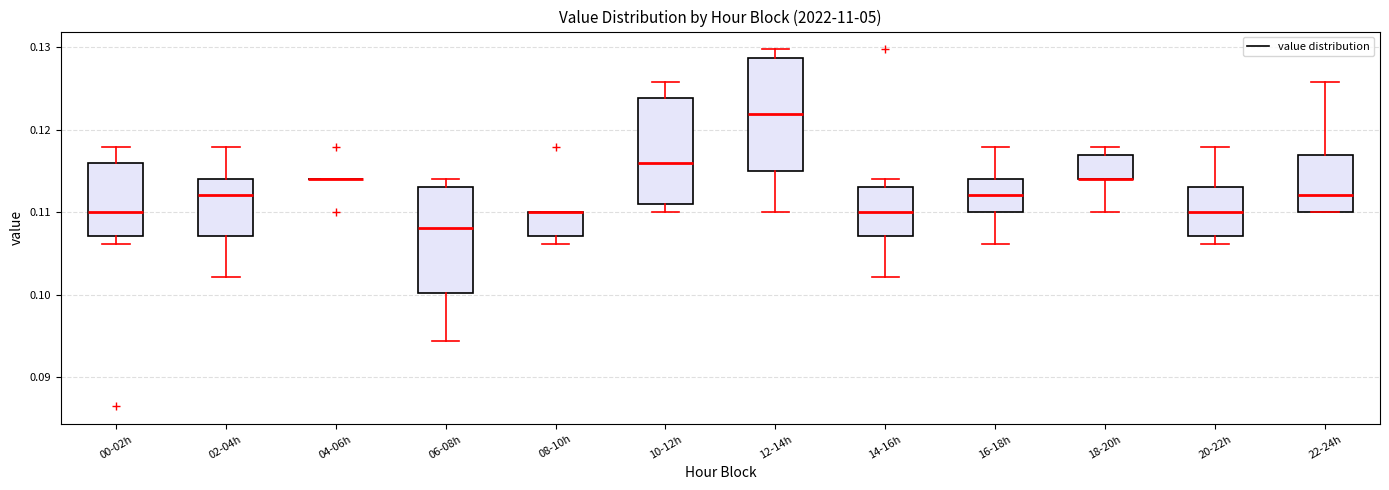

Reading left to right, transcribe this box plot: for each box, give where its median line is, the range the box spans, and where its two whiskers end, as read against the y-axis. The values are not printed on the chart, so give them approximately, as read against the axis.

00-02h: median 0.110, box 0.107 to 0.116, whiskers 0.106 to 0.118
02-04h: median 0.112, box 0.107 to 0.114, whiskers 0.102 to 0.118
04-06h: box collapsed to a line at 0.114, whiskers 0.114 to 0.114
06-08h: median 0.108, box 0.100 to 0.113, whiskers 0.094 to 0.114
08-10h: median 0.110 (drawn on the box's upper edge), box 0.107 to 0.110, whiskers 0.106 to 0.110
10-12h: median 0.116, box 0.111 to 0.124, whiskers 0.110 to 0.126
12-14h: median 0.122, box 0.115 to 0.129, whiskers 0.110 to 0.130
14-16h: median 0.110, box 0.107 to 0.113, whiskers 0.102 to 0.114
16-18h: median 0.112, box 0.110 to 0.114, whiskers 0.106 to 0.118
18-20h: median 0.114 (drawn on the box's lower edge), box 0.114 to 0.117, whiskers 0.110 to 0.118
20-22h: median 0.110, box 0.107 to 0.113, whiskers 0.106 to 0.118
22-24h: median 0.112, box 0.110 to 0.117, whiskers 0.110 to 0.126